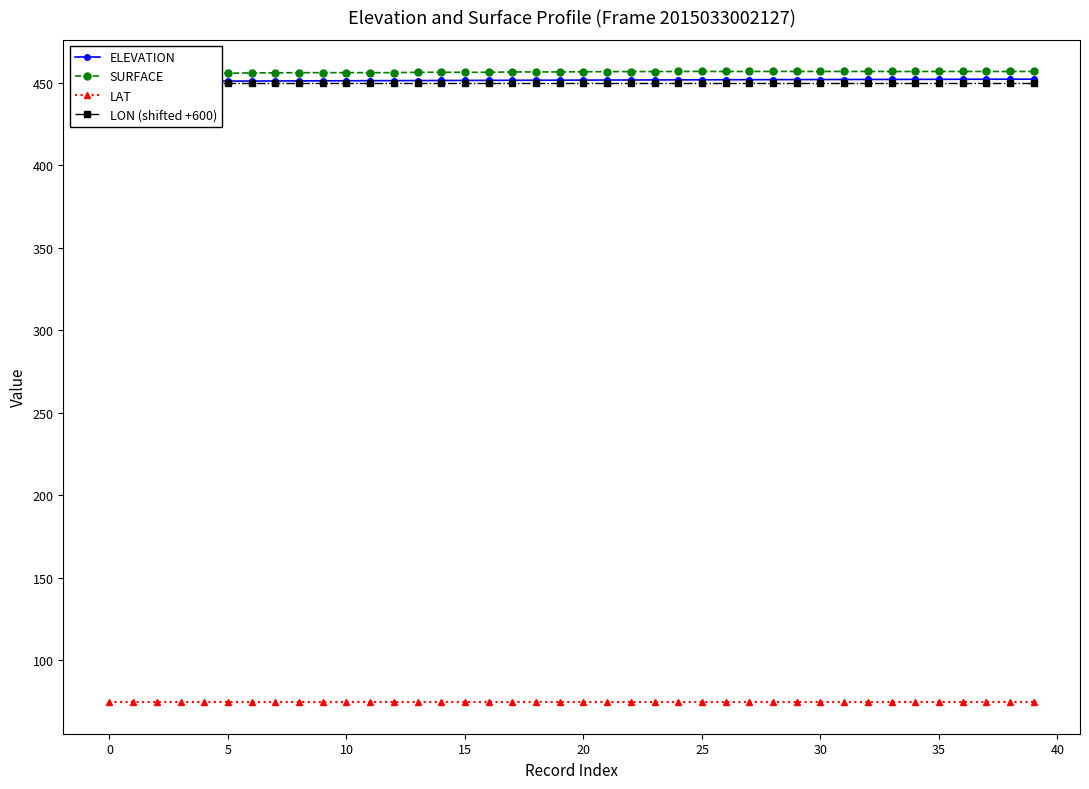

Rank the series by their maximum value, from lowest to highest.

LAT, LON (shifted +600), ELEVATION, SURFACE